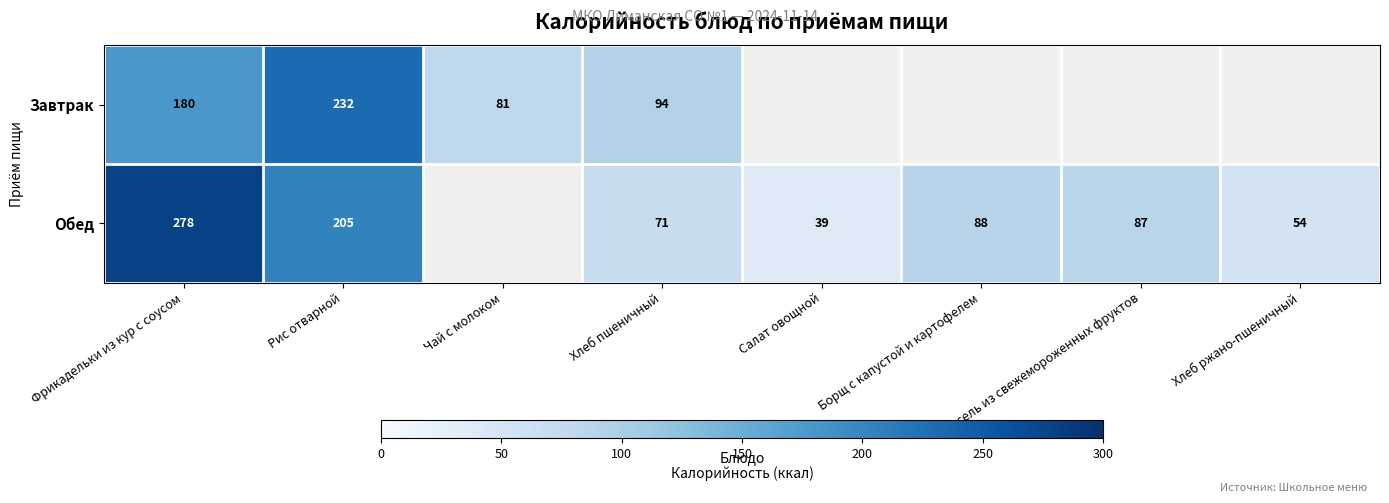

Is it true that Обед equals 71 at Хлеб пшеничный?

True